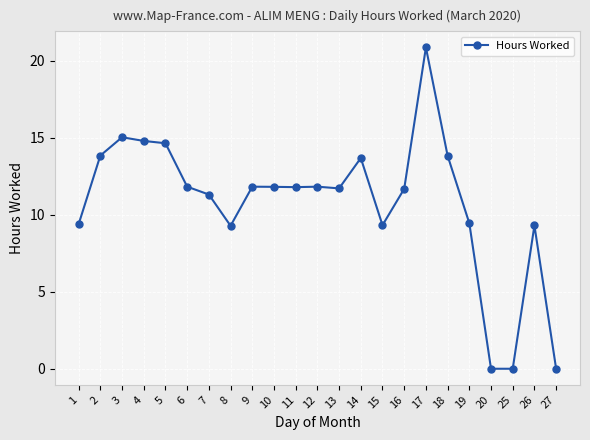

True or false: the data shows 16.2 at 11.

False